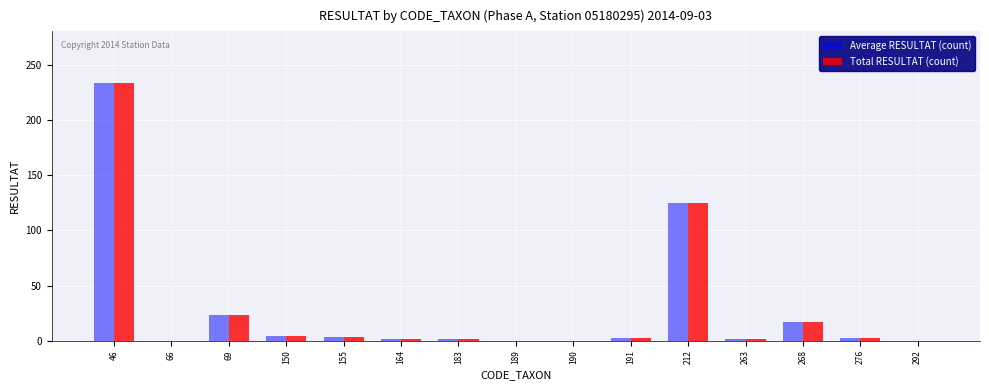

At which label is Total RESULTAT (count) closest to 117?

212